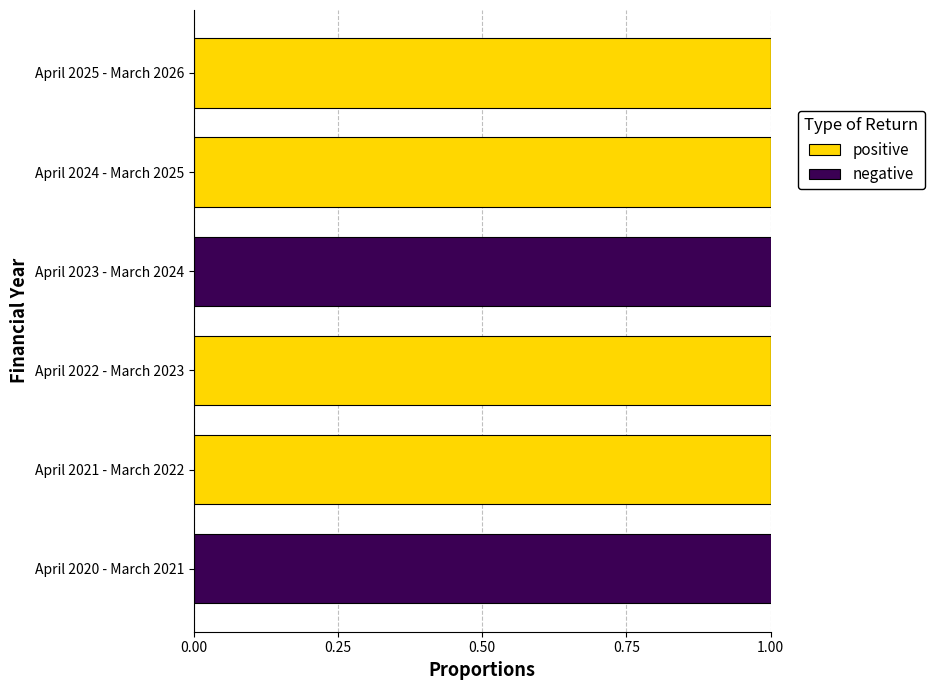

True or false: positive has a value of 1 at April 2022 - March 2023.

True